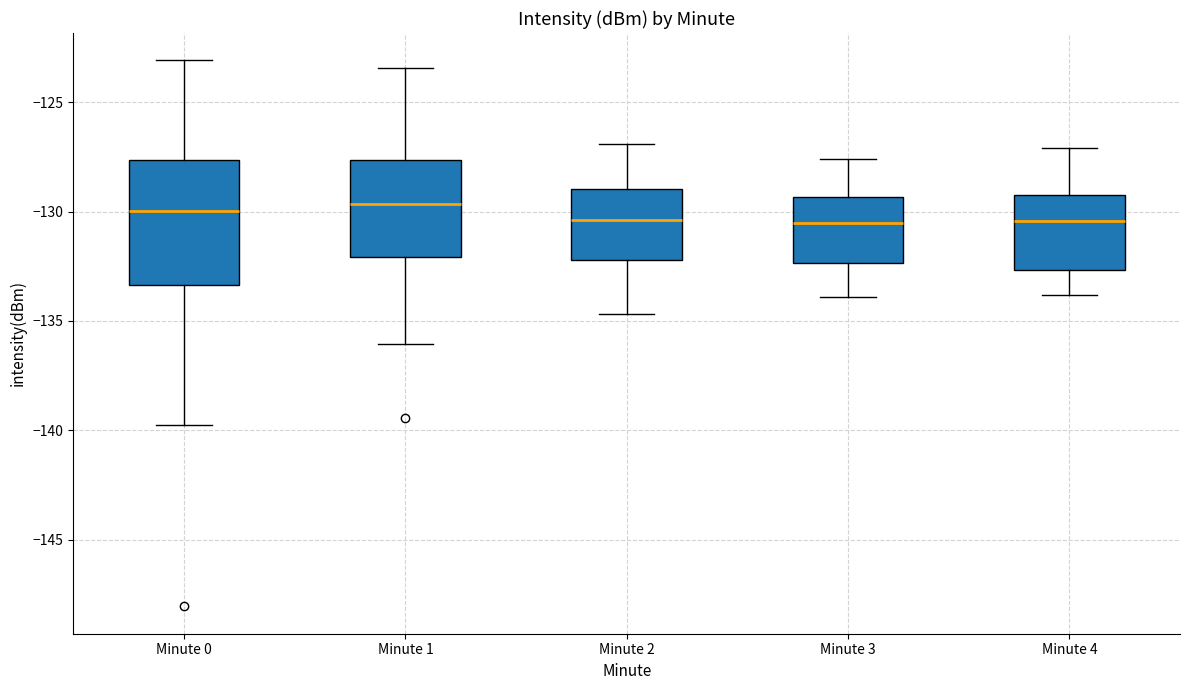

Where does the lower whisker of the box for Minute 1 end on the y-axis? The values are not printed on the chart, so give them approximately, as read against the axis.

-136.0